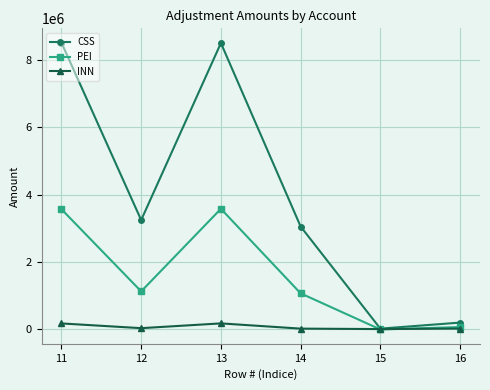

What is the sum of the CSS values at 13 and 12?

11743451